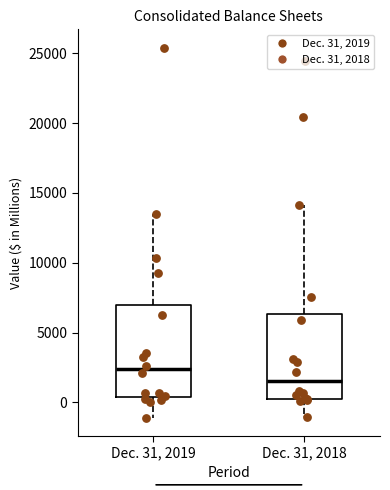

Reading left to right, transcribe this box plot: for each box, give where its median line is, the range the box spans, and where its two whiskers end, as read against the y-axis. The values are not printed on the chart, so give them approximately, as read against the axis.

Dec. 31, 2019: median 2500, box 500 to 7000, whiskers -1000 to 13500
Dec. 31, 2018: median 1500, box 500 to 6500, whiskers -1000 to 14000